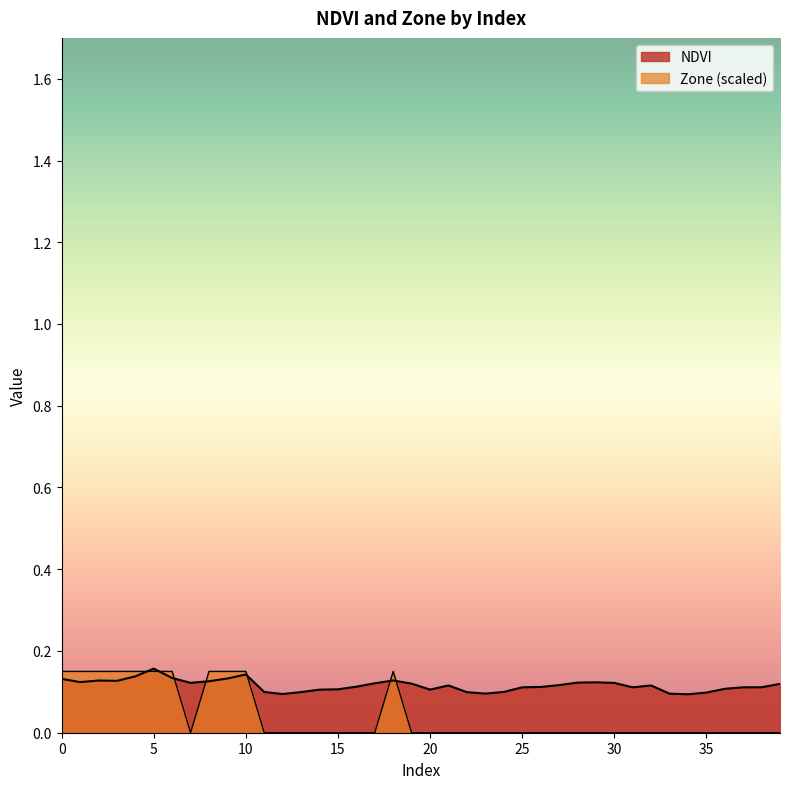

How many Zone values are between 0 and 1?

40